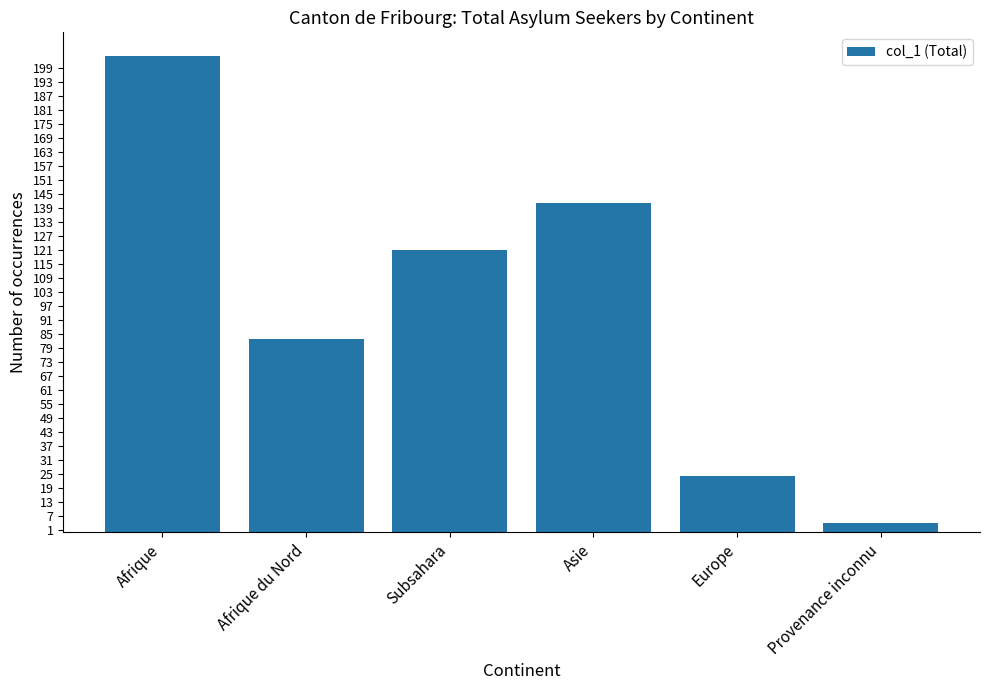

What is the change in value from Asie to Europe?

-117